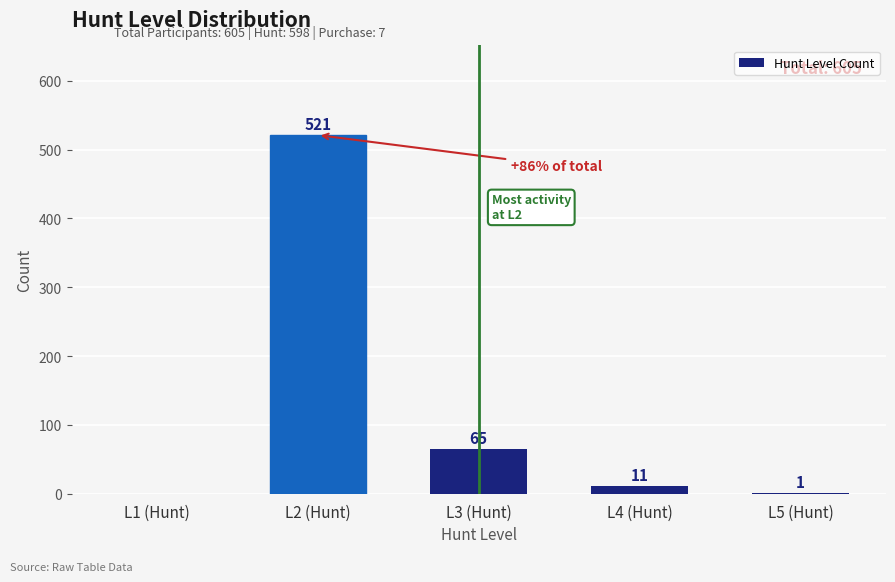

Between L4 (Hunt) and L3 (Hunt), which is larger?

L3 (Hunt)